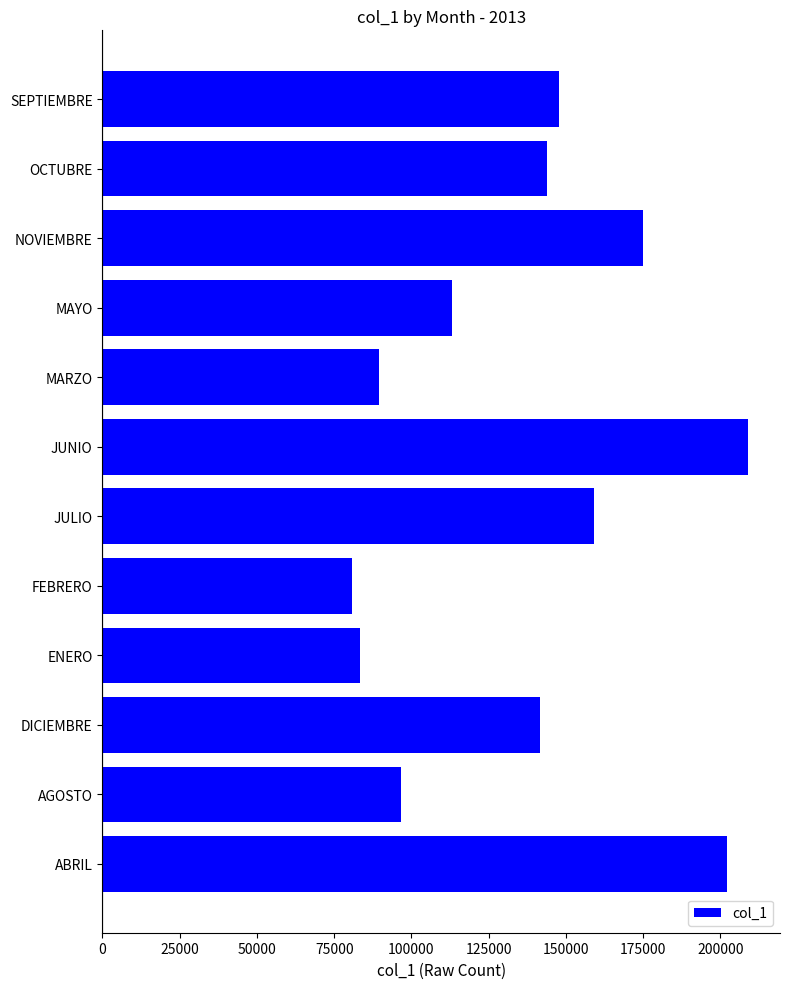

Rank the categories by value from highest to lowest.

JUNIO, ABRIL, NOVIEMBRE, JULIO, SEPTIEMBRE, OCTUBRE, DICIEMBRE, MAYO, AGOSTO, MARZO, ENERO, FEBRERO